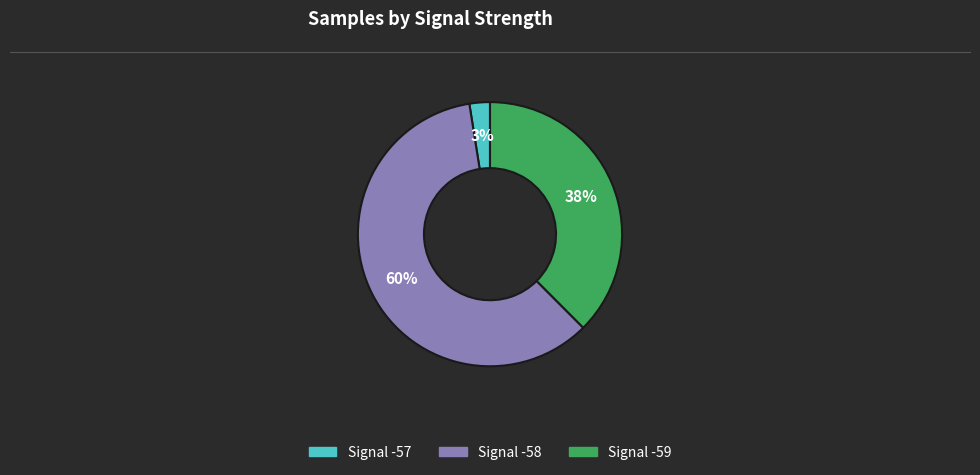

To the nearest percent, what is the average slice percentage?

33%